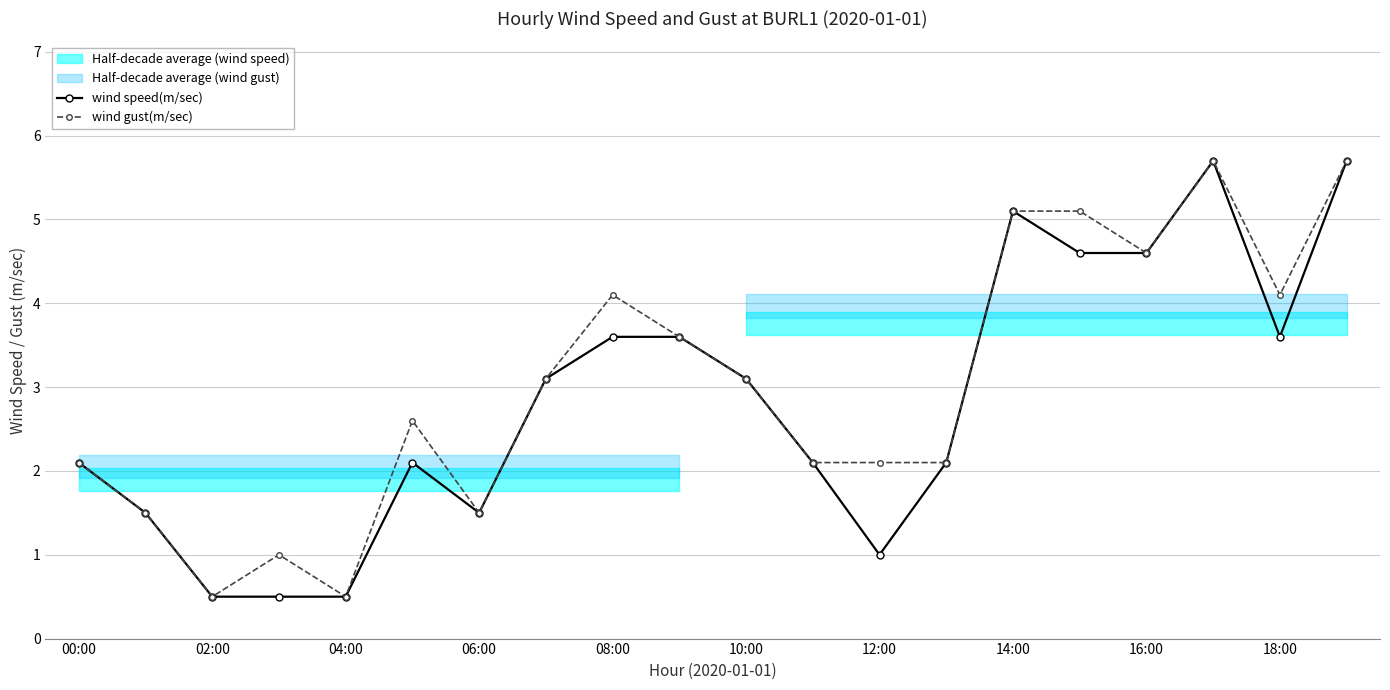

What is the minimum value for wind gust(m/sec)?

0.5